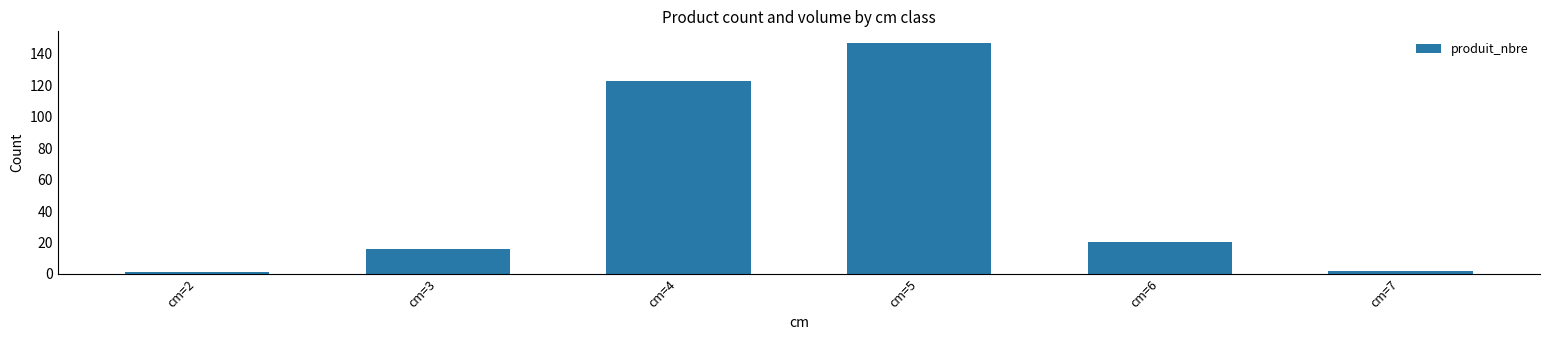

What is the value of the 6th bar from the left?

2